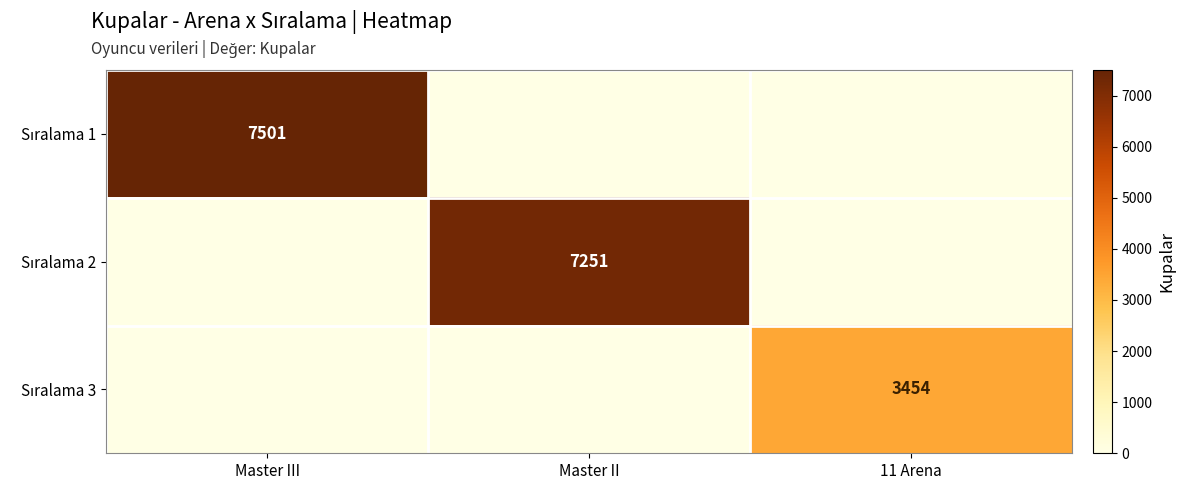

What is the maximum value for Sıralama 2?

7251